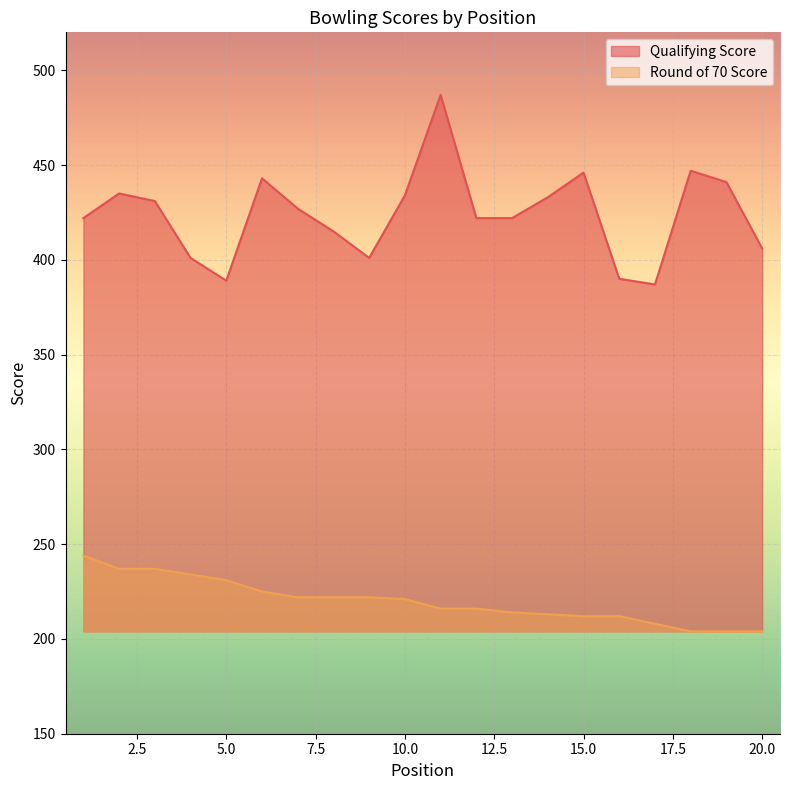

Is it true that Qualifying Score equals 640 at 8?

False